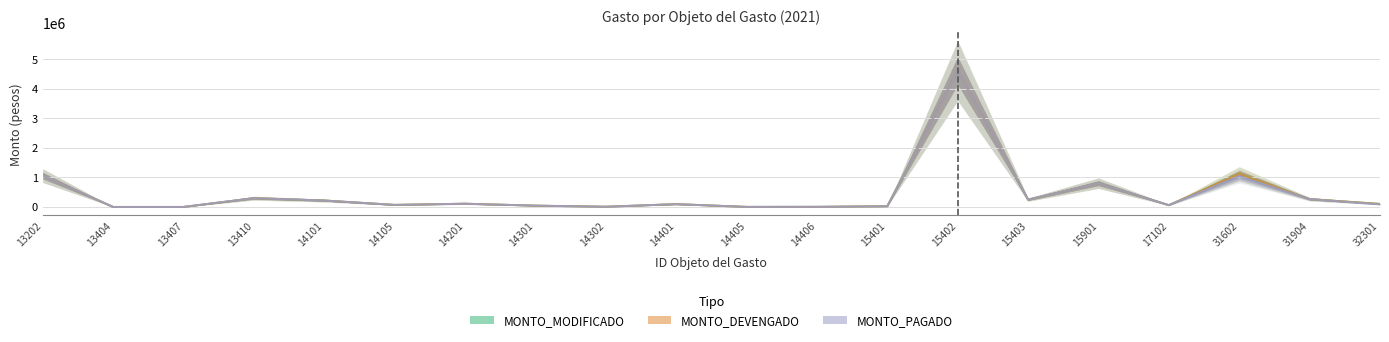

The value of MONTO_PAGADO at 14405 is 2933. True or false?

False